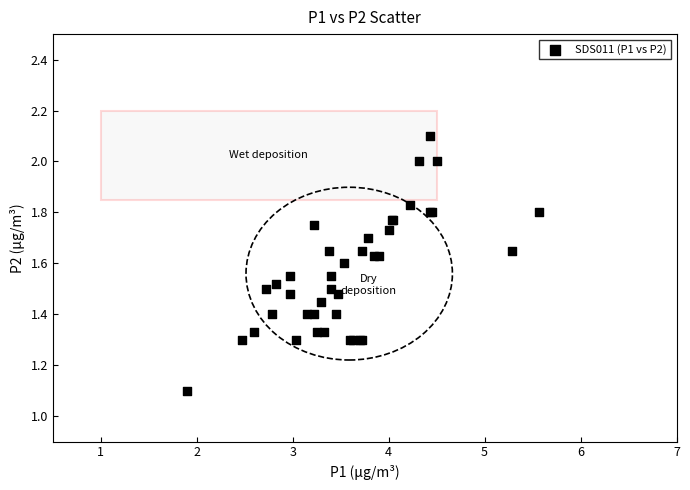

What Y value in the scatter plot is closest to 1?

1.1